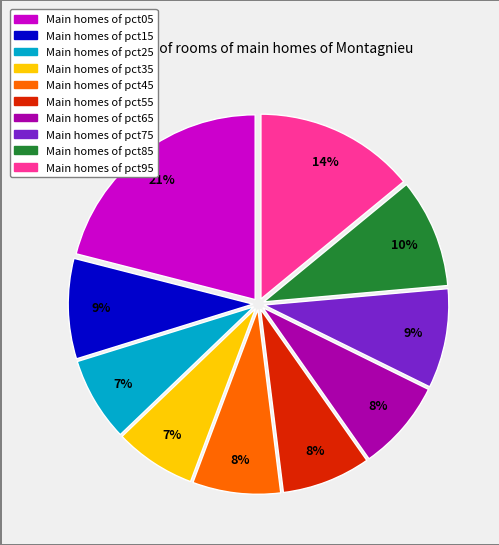

To the nearest percent, what is the difference between the largest and smallest slice percentages?

14%